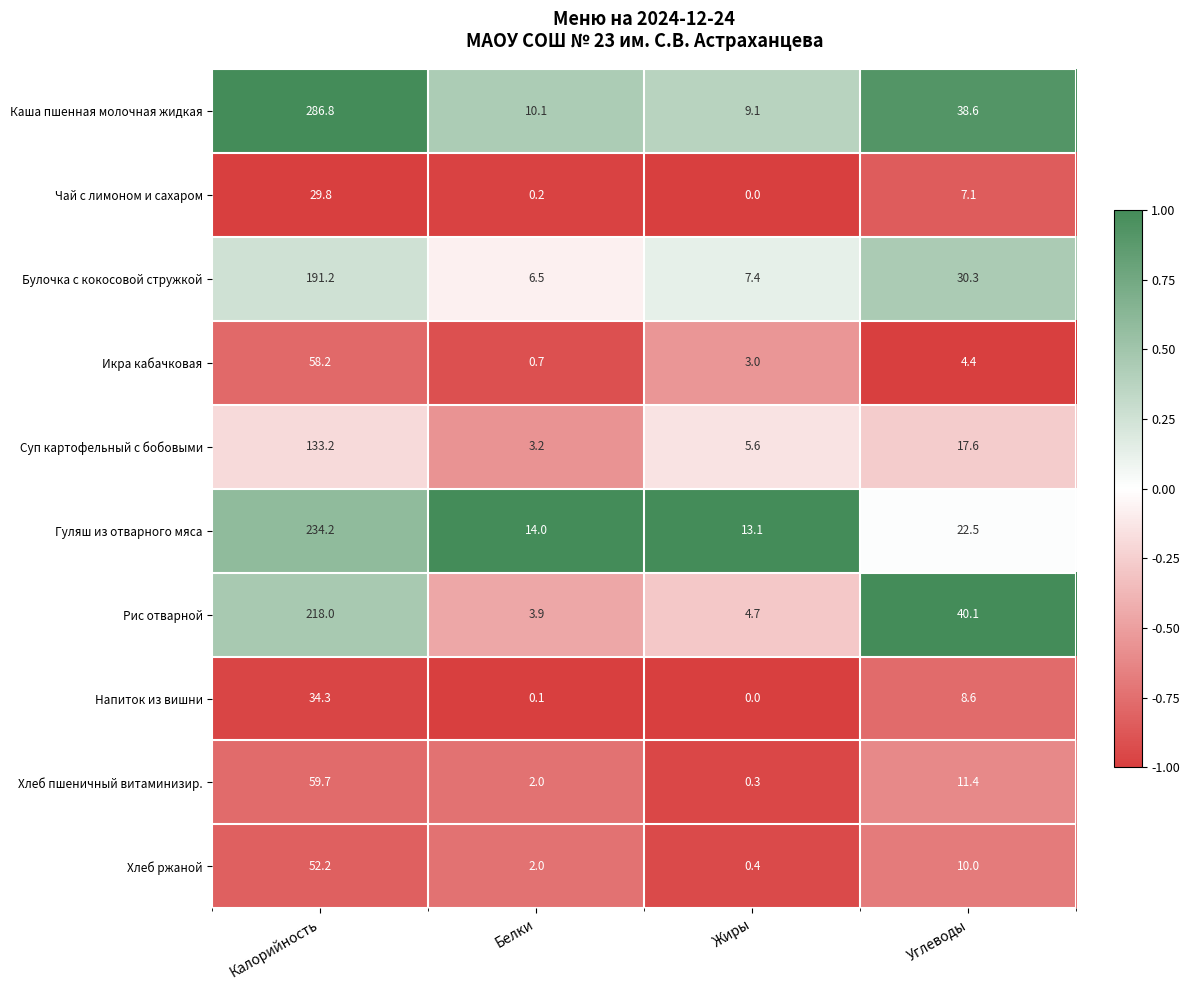

Where does the Хлеб ржаной series first go above 10?

Калорийность